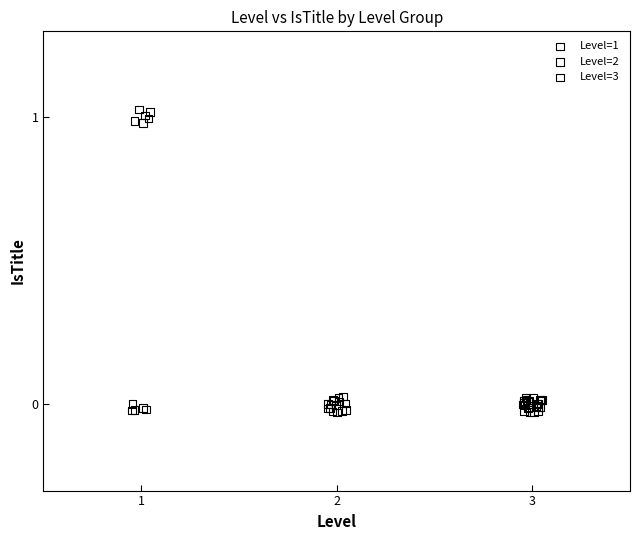

What are all the series names shown in the legend?

Level=1, Level=2, Level=3